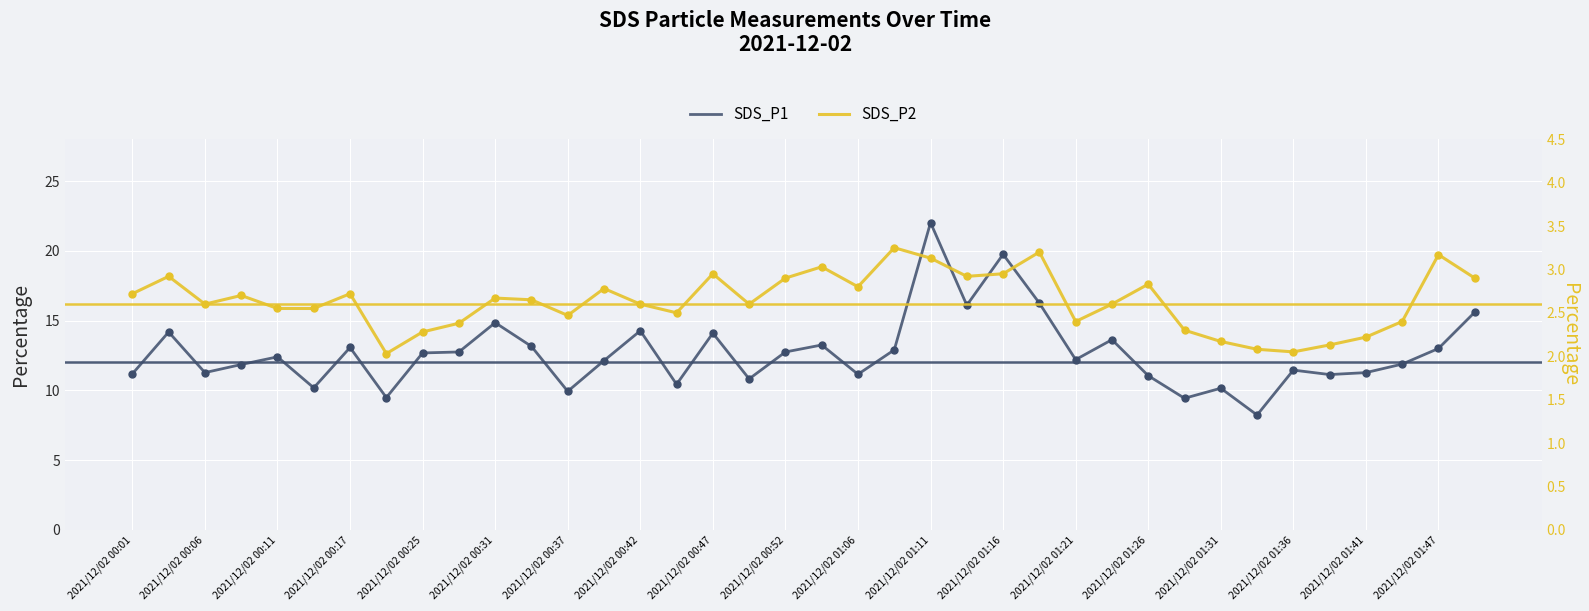

Which series has the largest total across all categories?

SDS_P1